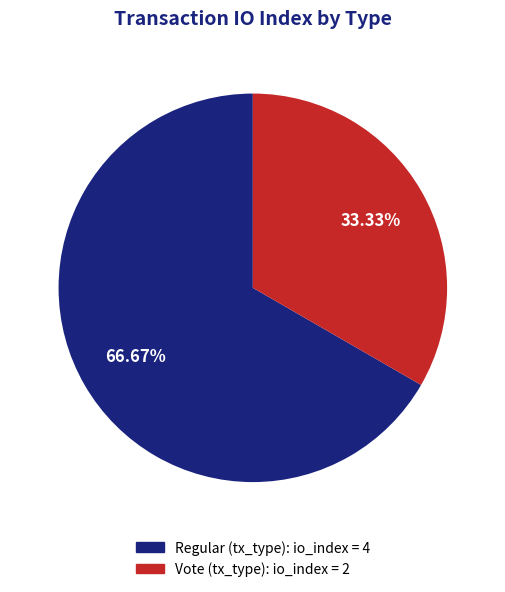

Is there any slice that represents more than half of the pie?

Yes